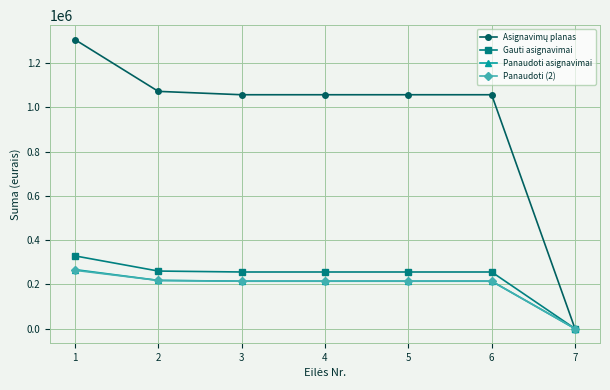

How many positive values does the Gauti asignavimai series have?

6